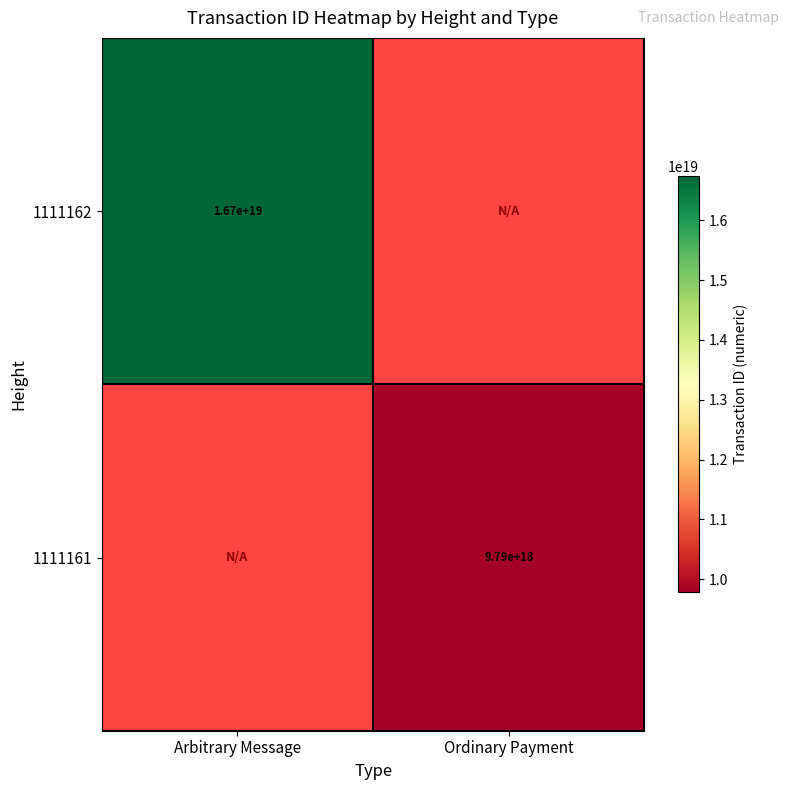

At which category does the chart reach its minimum across all series?

Ordinary Payment